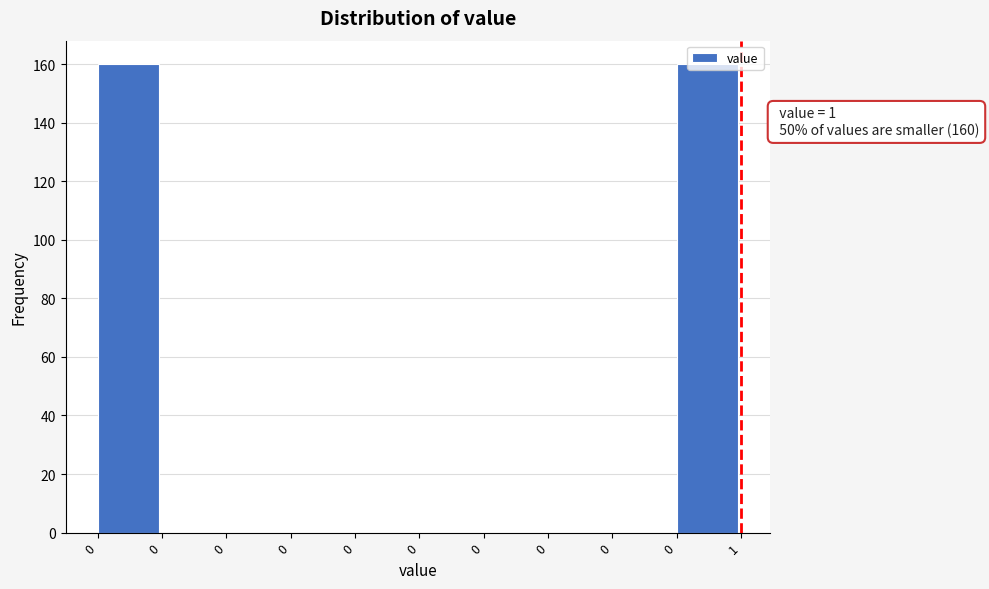

How many data points does each series have?

10